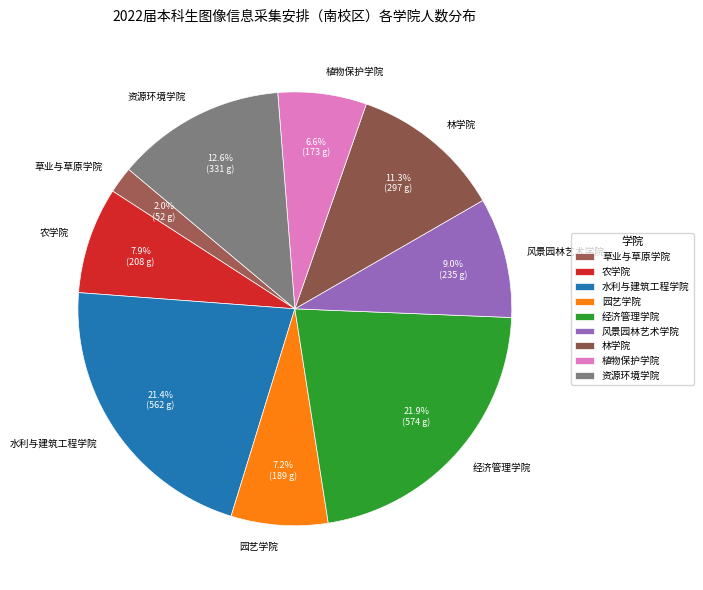

How much of the chart is everything except 草业与草原学院?

98.0%